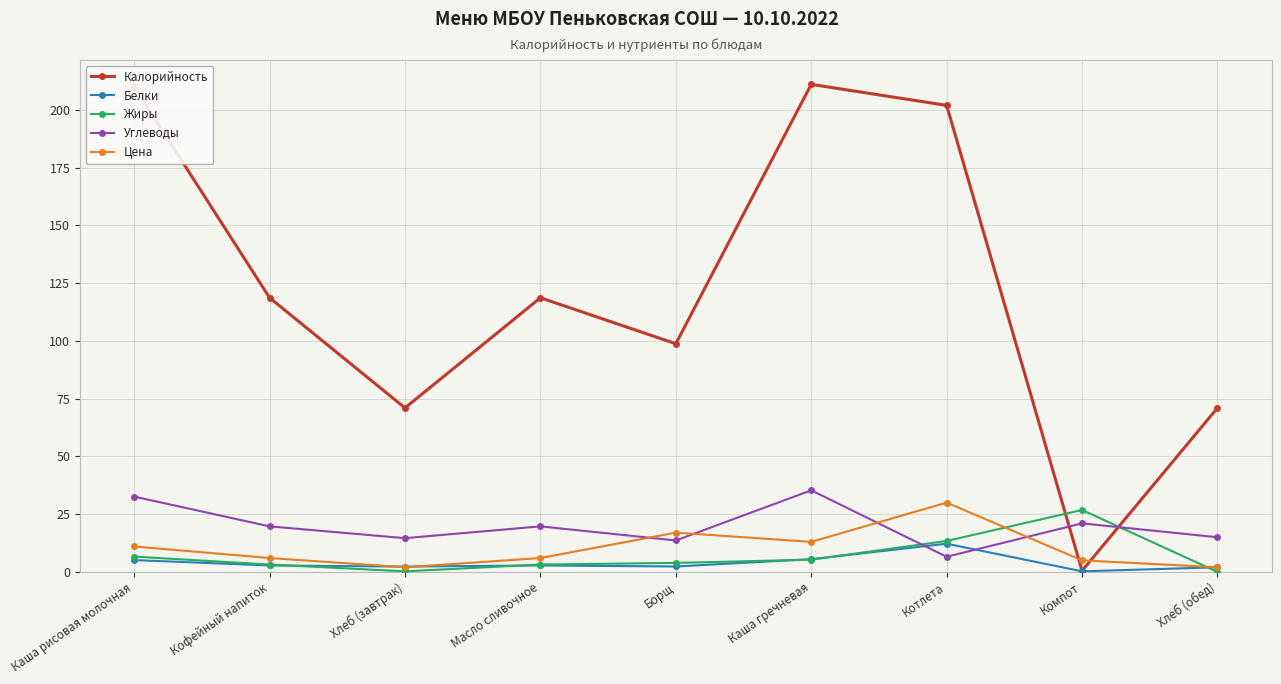

What position from the left is Компот?

8